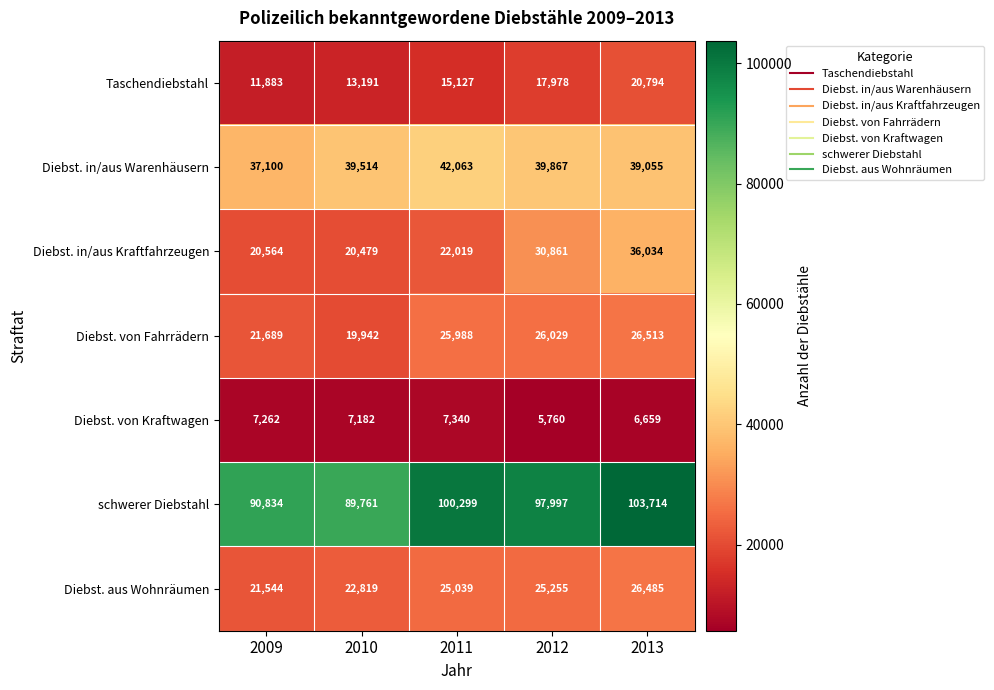

What is the average value of the schwerer Diebstahl series?

96521